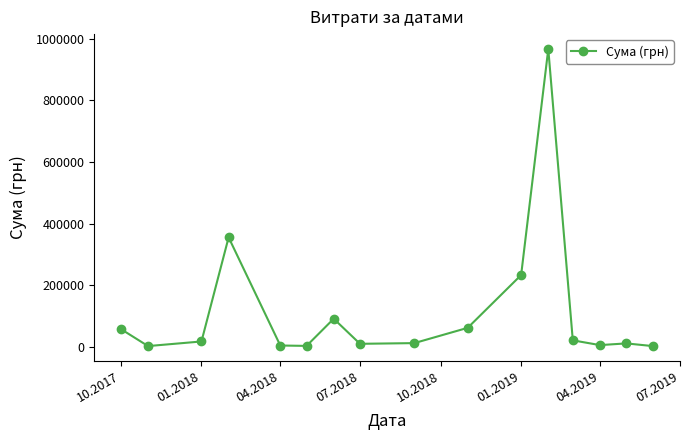

What is the sum of all values?

1852649.9